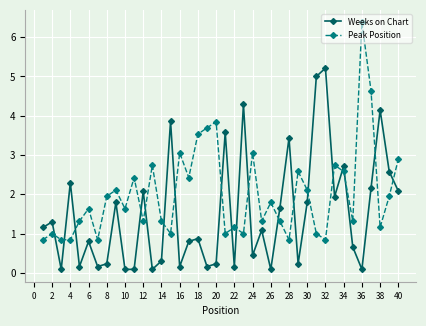

At how many categories does at least one series exceed 4?

6